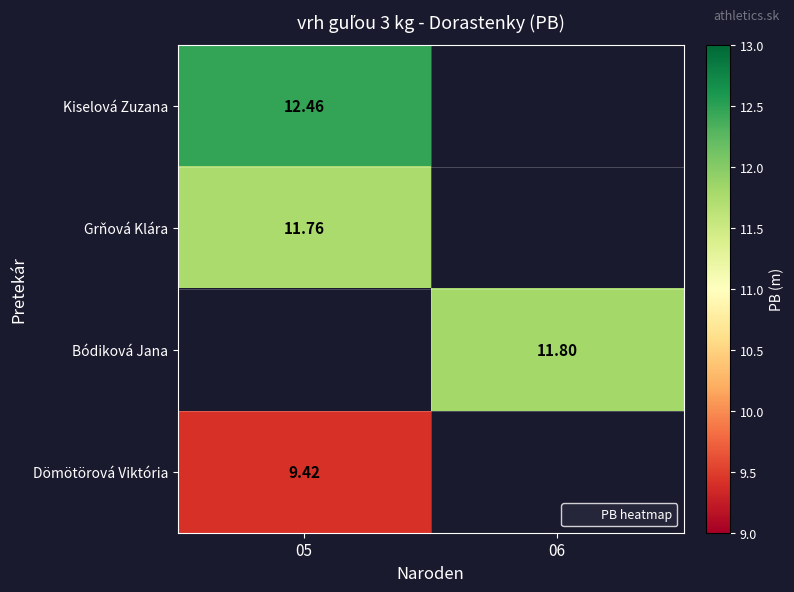

The Grňová Klára series shows 11.8 at 05. True or false?

True